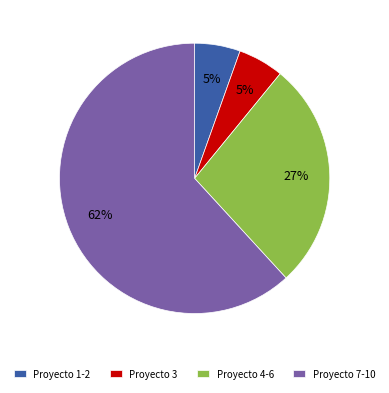

Approximately how many times larger is the value at Proyecto 4-6 compared to Proyecto 7-10?

0.4